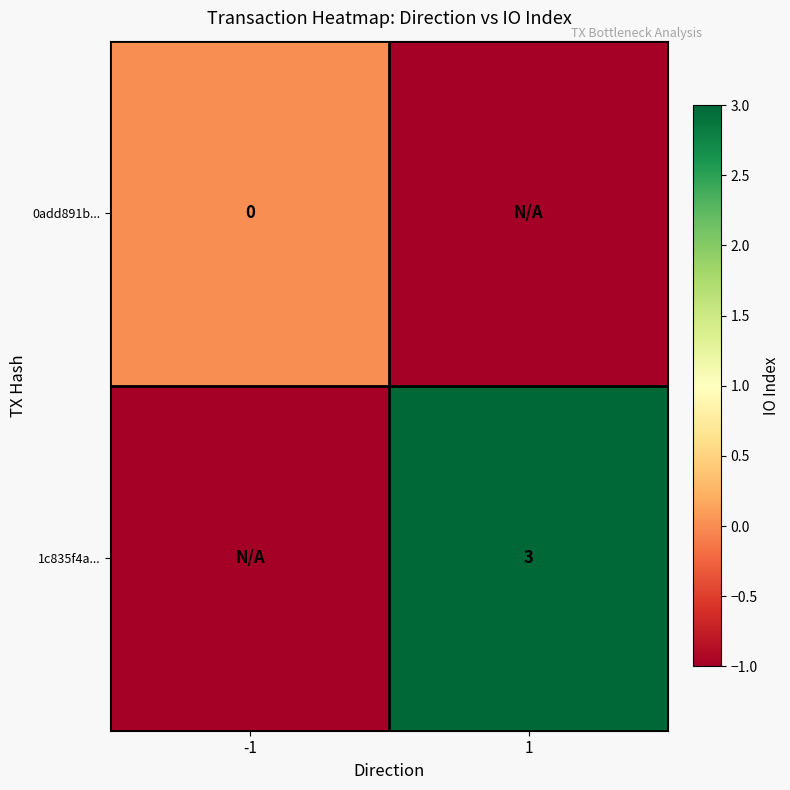

Between -1 and 1, which is larger?

-1